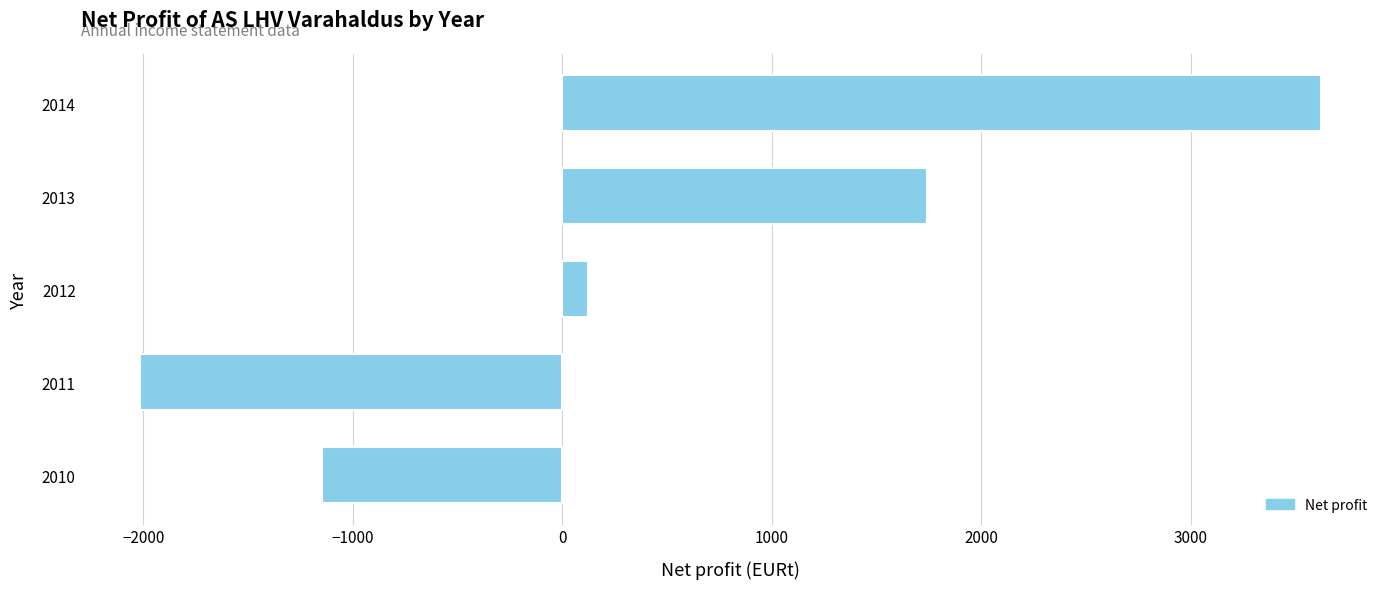

List the labels in order of value, largest first.

2014, 2013, 2012, 2010, 2011